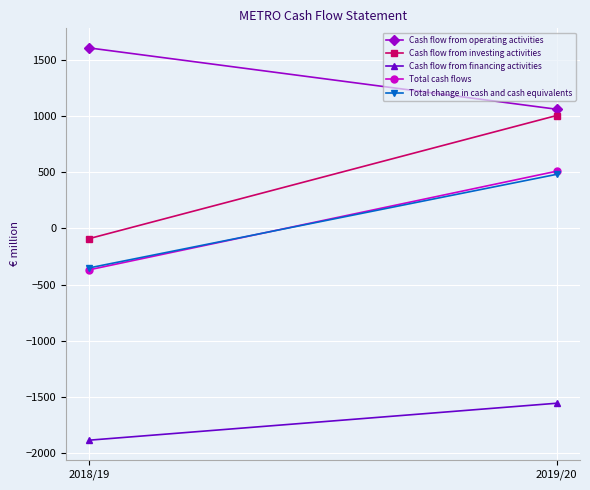

What position from the left is 2019/20?

2